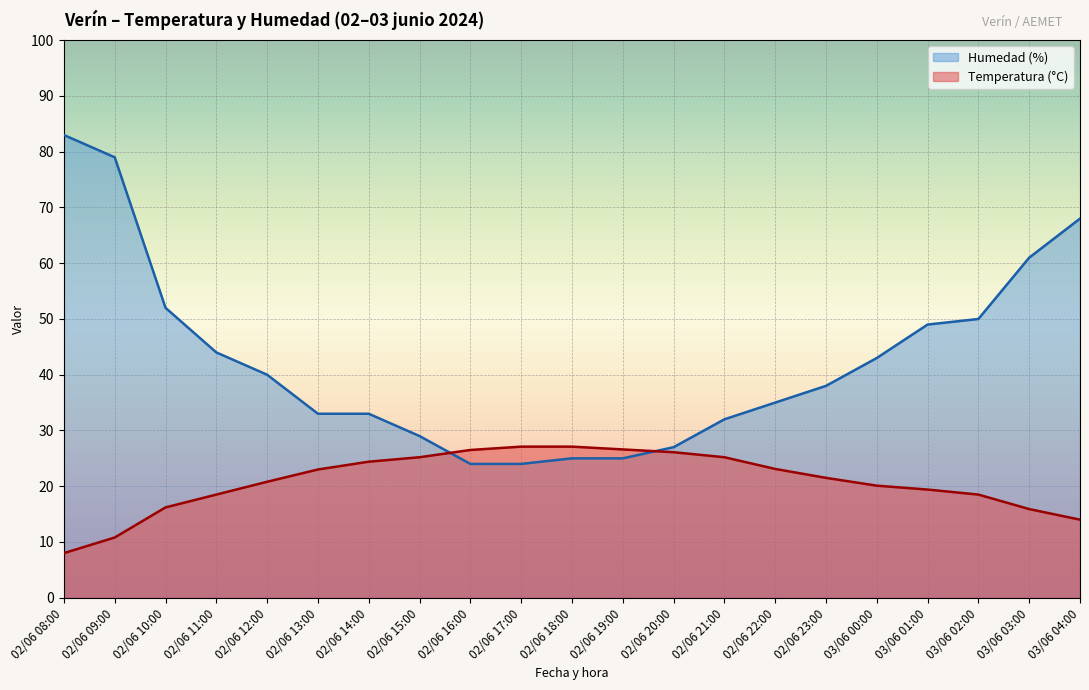

What is the spread (max minus min) of values at 02/06 15:00?

3.8